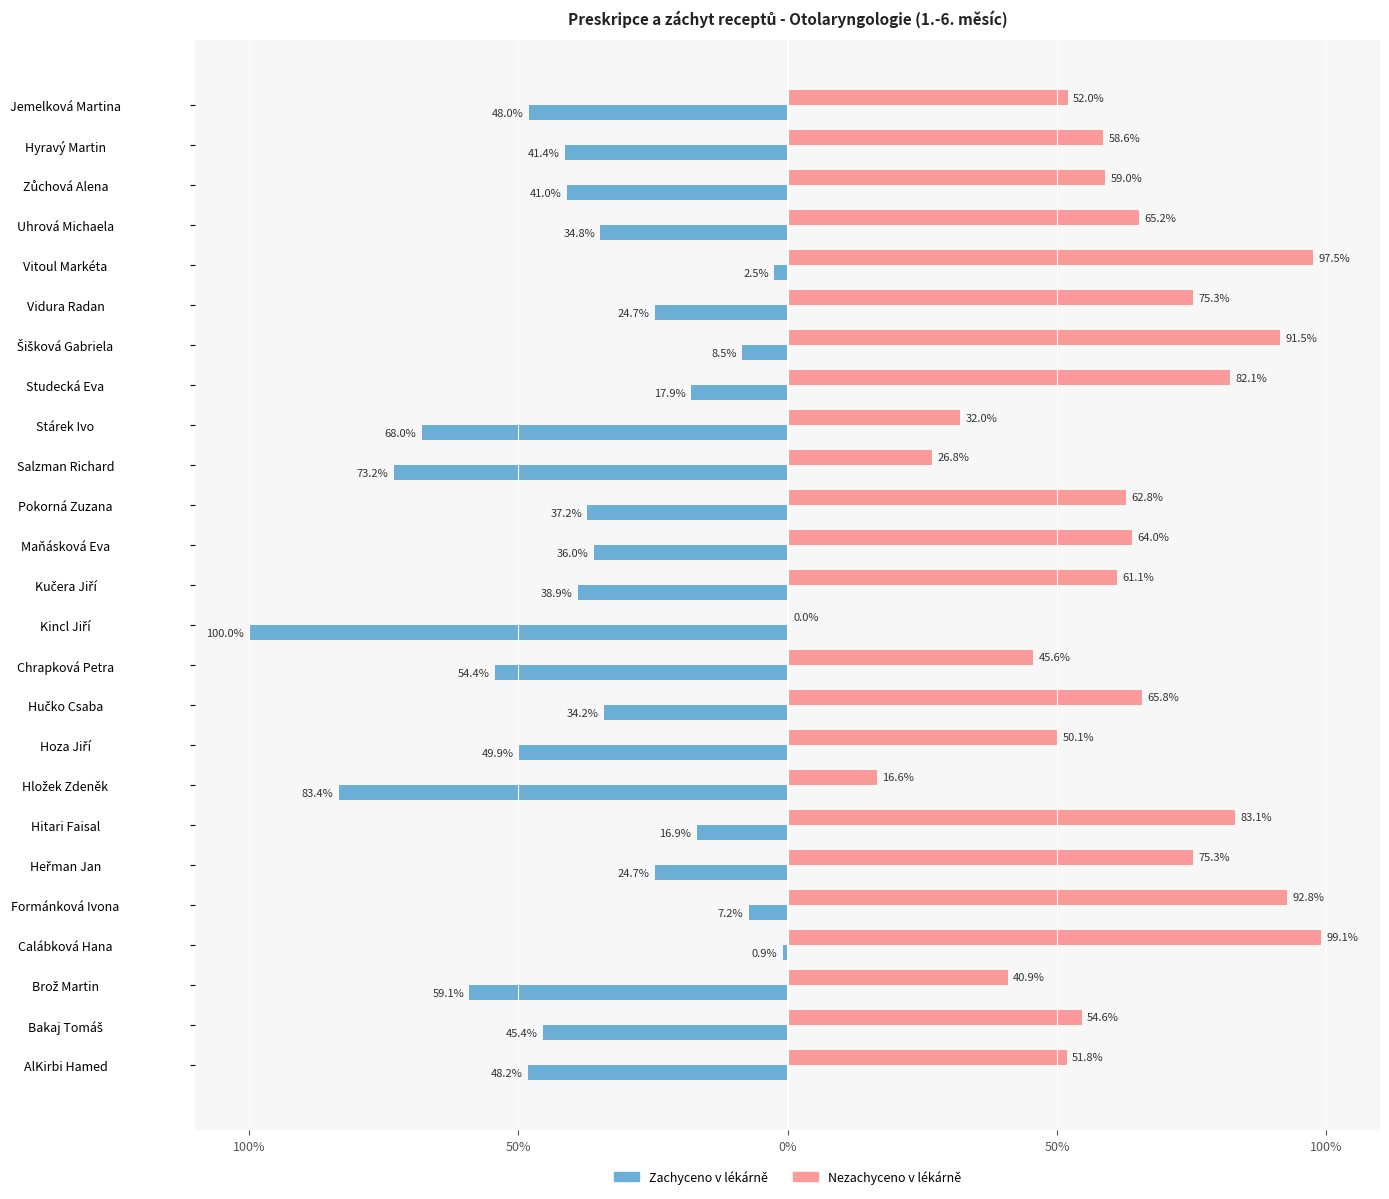

What are all the series names shown in the legend?

Zachyceno v lékárně, Nezachyceno v lékárně